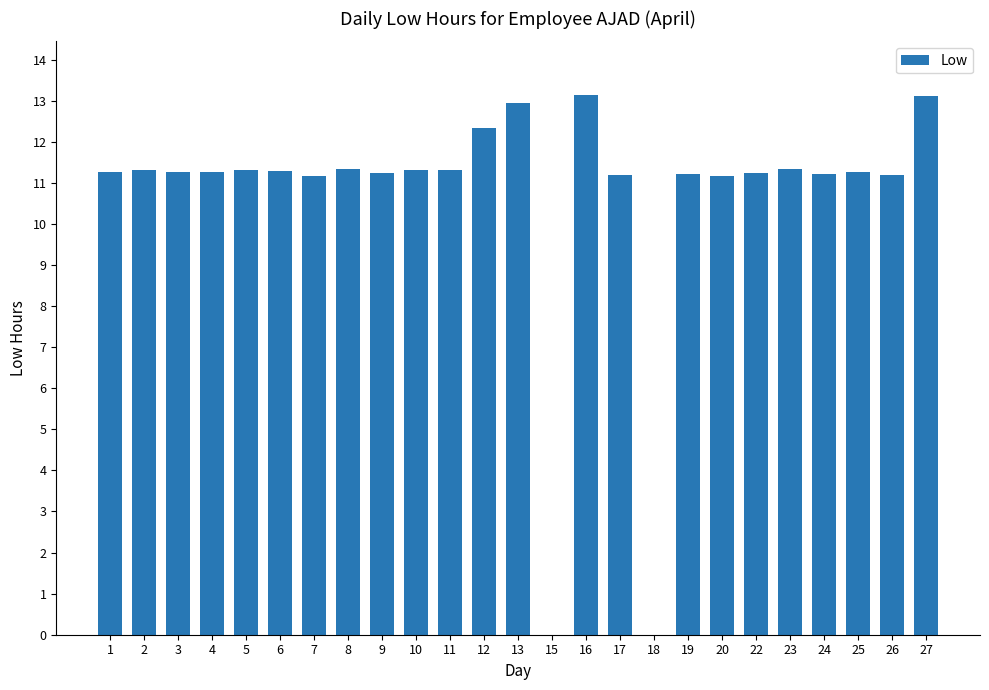

What is the greatest value displayed?

13.1